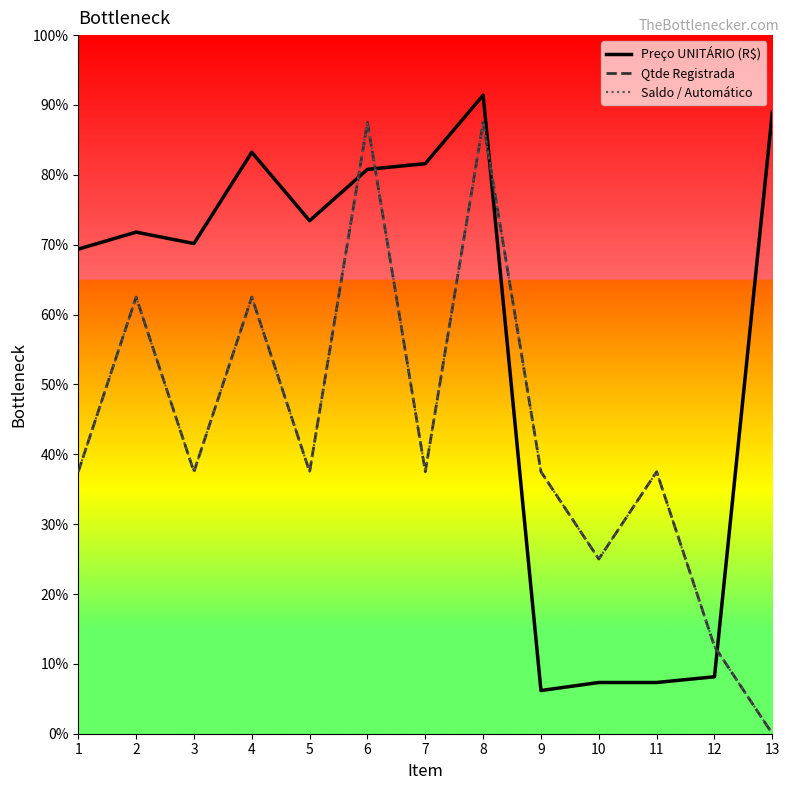

Rank the series by their maximum value, from lowest to highest.

Qtde Registrada, Saldo / Automático, Preço UNITÁRIO (R$)